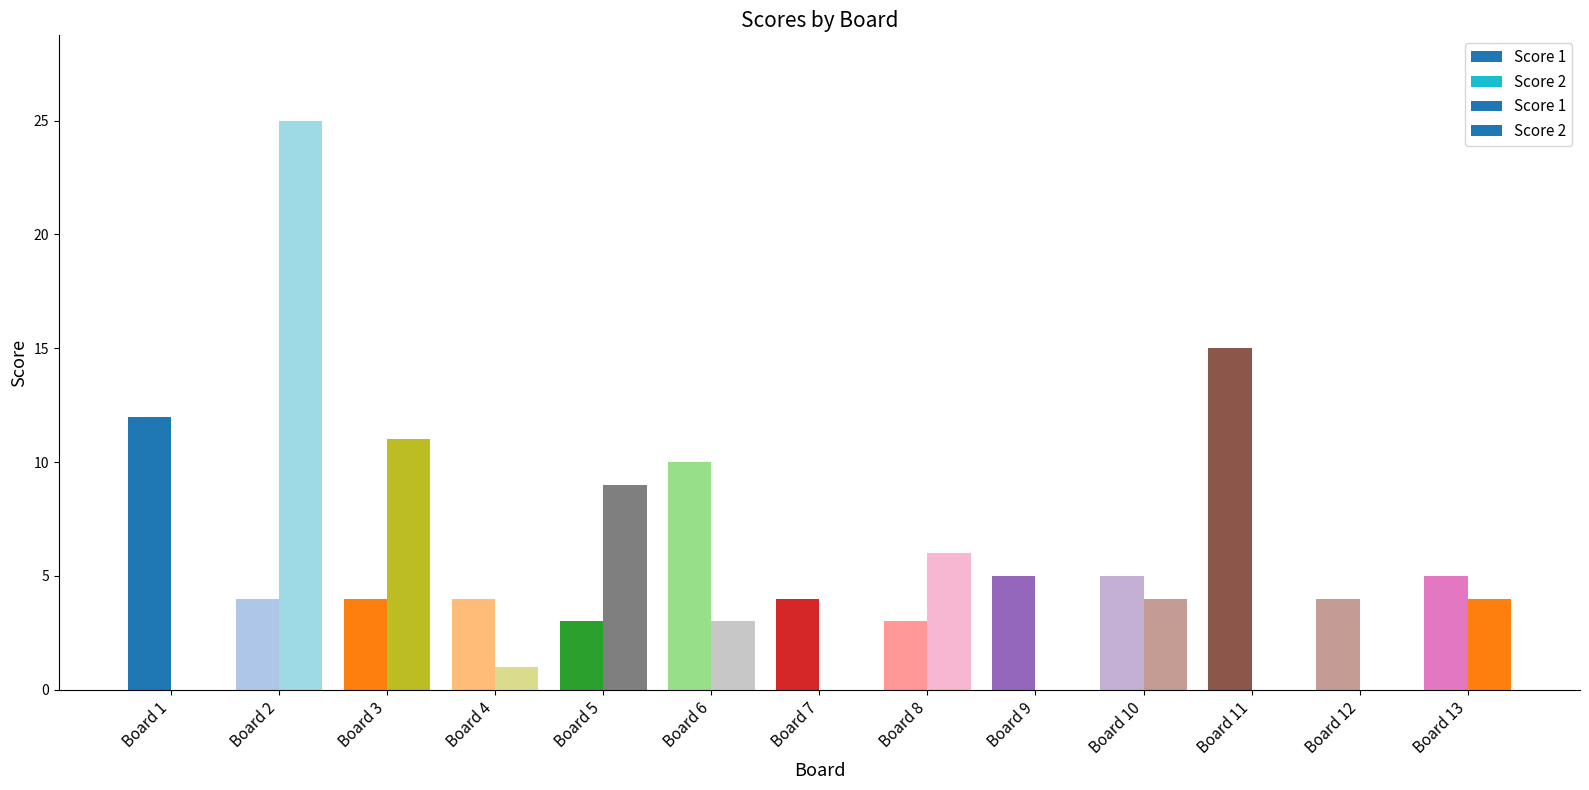

What is the sum of the Score 1 values at Board 6 and Board 5?

13